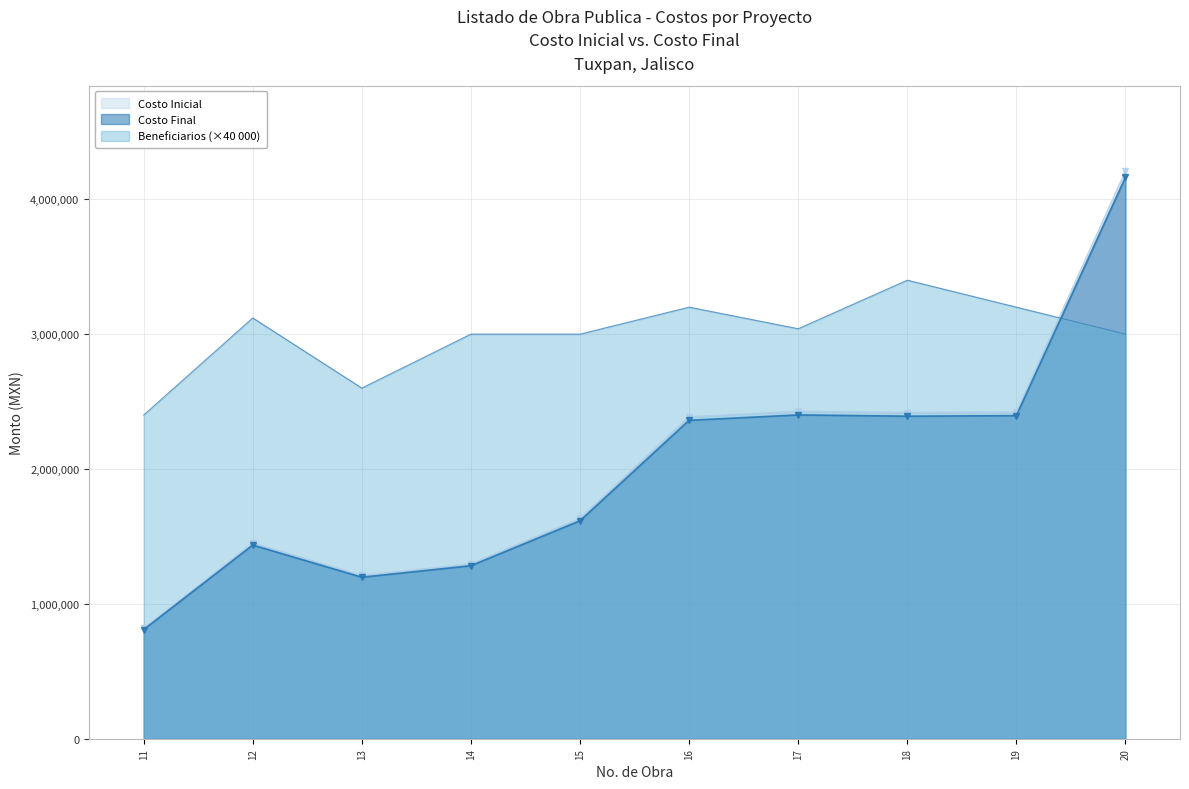

Reading left to right, what are all the values shown in this chart?

Costo Inicial: 818045.0	1451710.0	1210729.0	1296939.0	1634163.0	2387222.0	2427771.0	2418219.0	2422248.0	4210666.0
Costo Final: 809046.5	1435741.2	1197411.0	1282672.7	1616187.2	2360962.6	2401065.5	2391618.6	2395603.3	4164348.7
Beneficiarios: 2400000.0	3120000.0	2600000.0	3000000.0	3000000.0	3200000.0	3040000.0	3400000.0	3200000.0	3000000.0